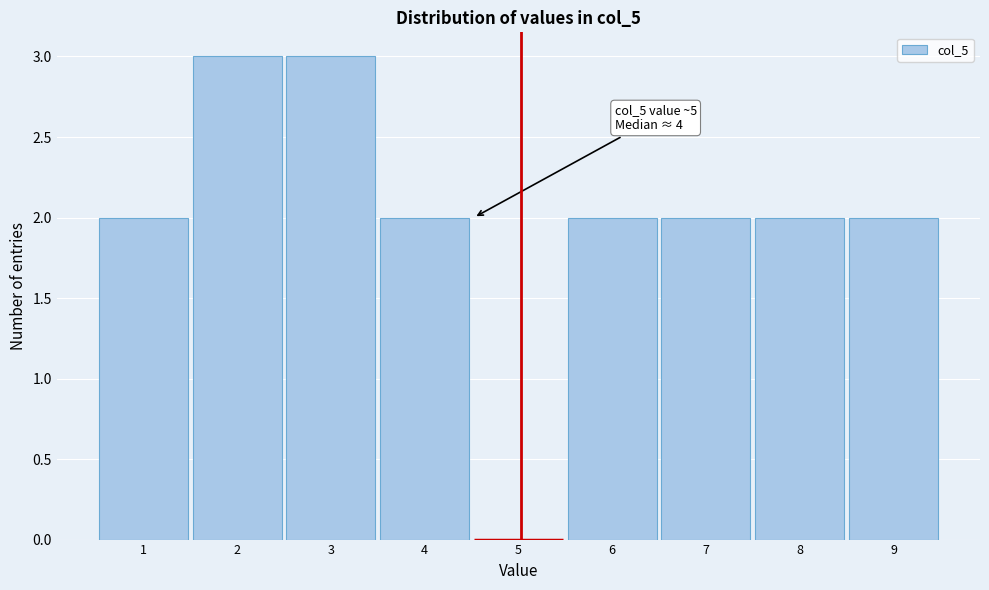

Reading left to right, transcribe all the data shown in this chart.

1=2	2=3	3=3	4=2	5=0	6=2	7=2	8=2	9=2